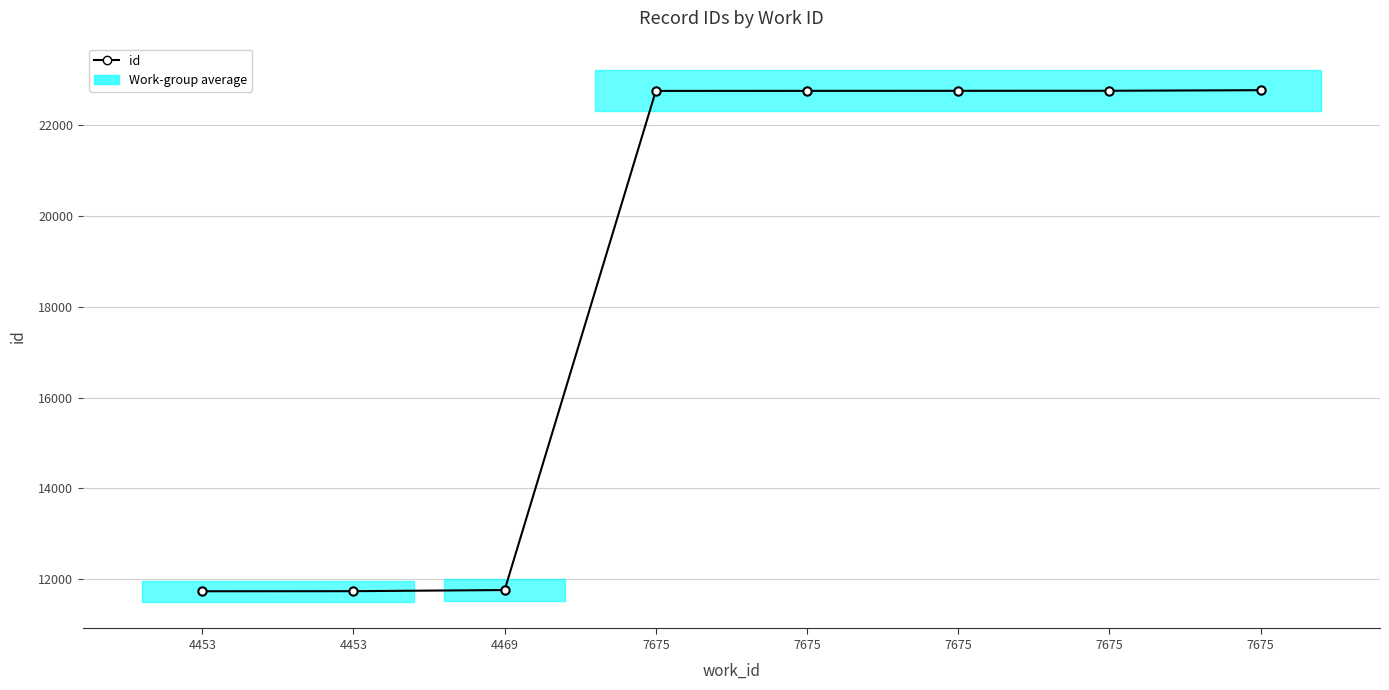

Which category has the highest value across all series?

7675